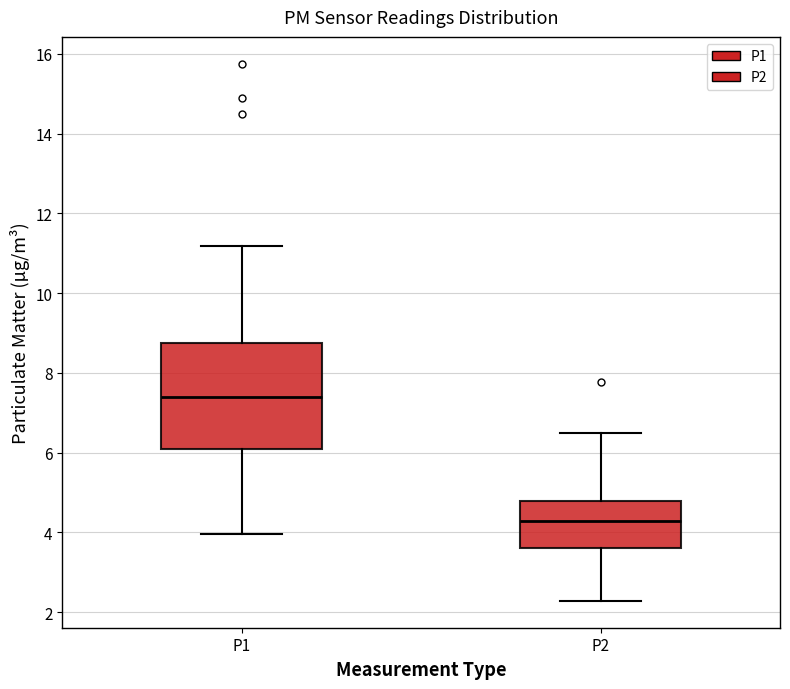

Which box is the tallest, from its lower edge to its upper edge?

P1